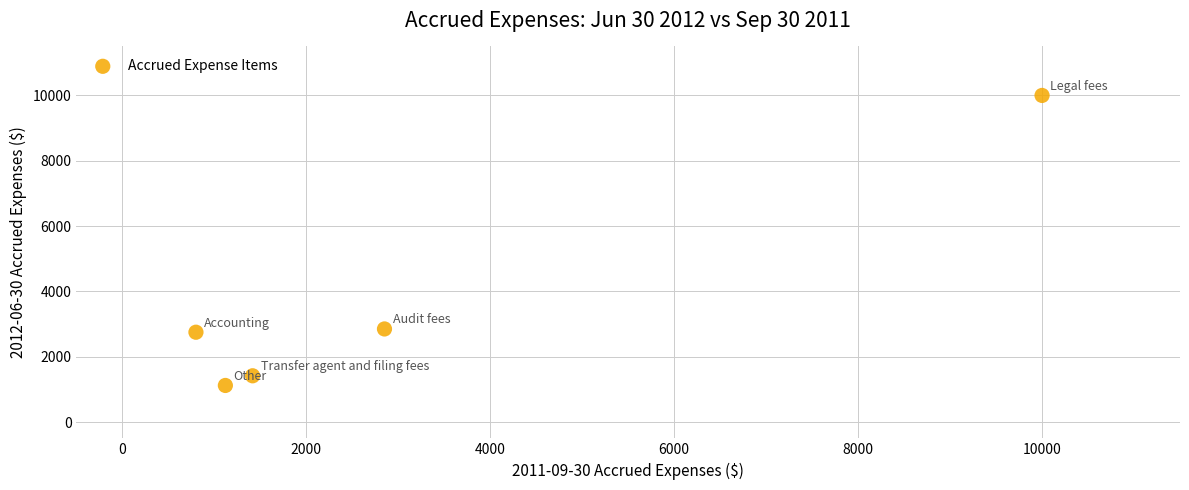

What is the range of X values (max minus min)?

9200